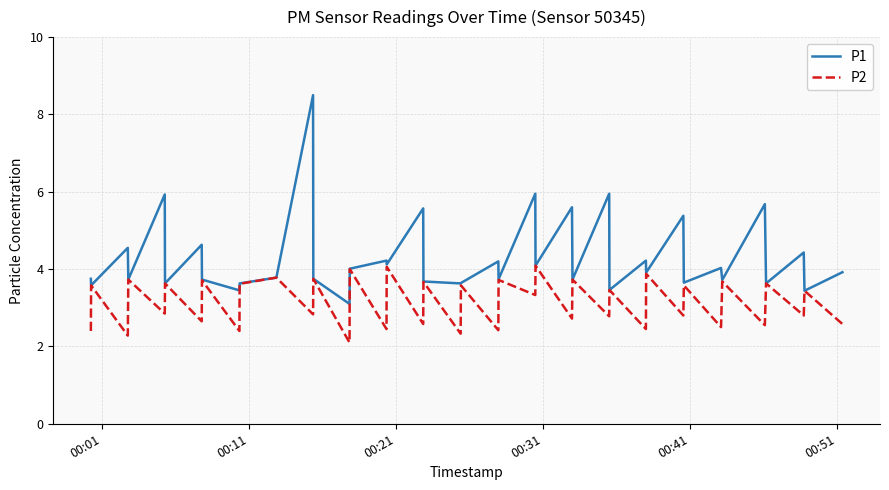

Which series has the widest spread of values?

P1